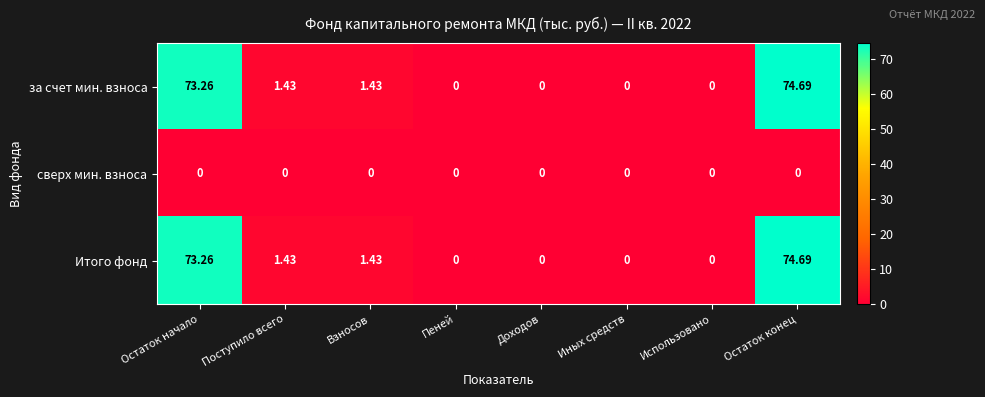

At which label does за счет мин. взноса first exceed 1?

Остаток начало